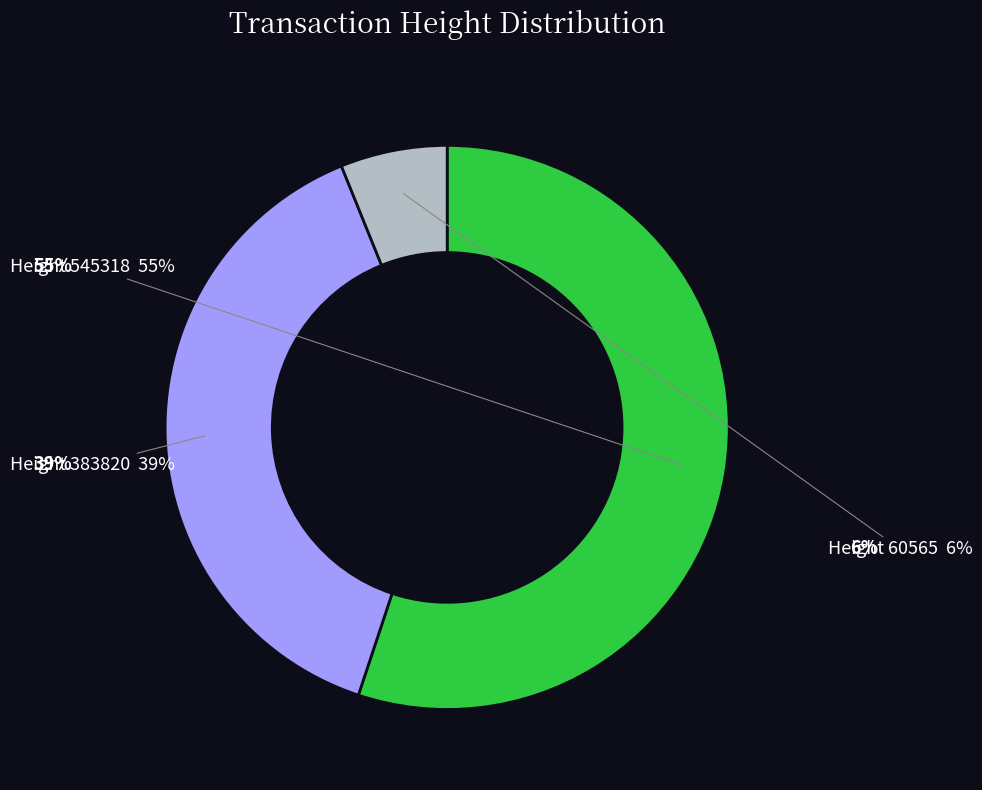

Does 383820 represent more than half of the total?

No